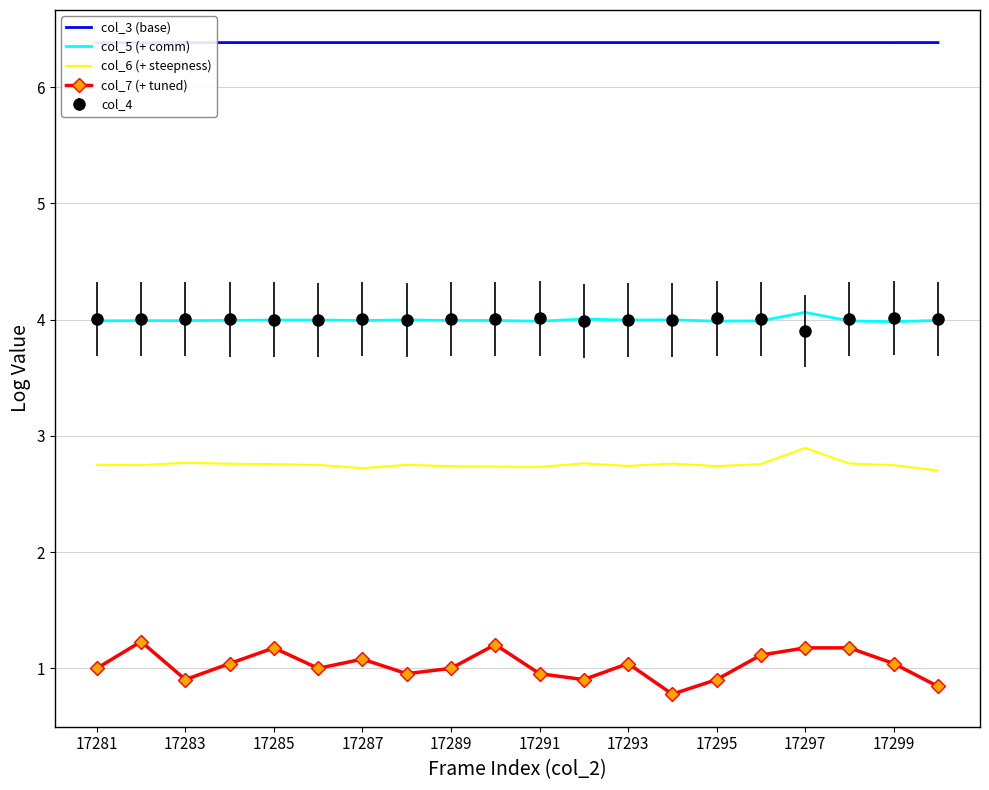

True or false: col_6 (+ steepness) has a value of 2.7 at 17289.

True